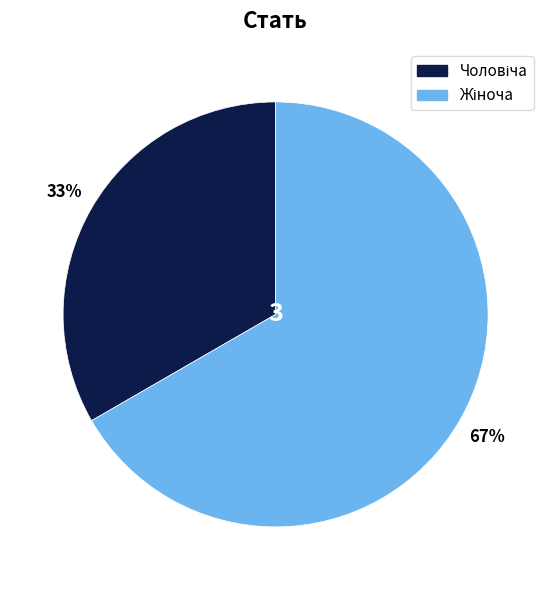

To the nearest percent, what is the average slice percentage?

50%